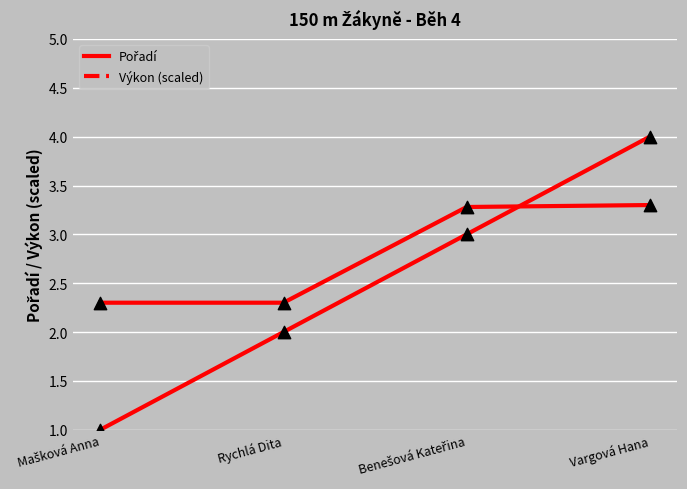

Which series has the largest total across all categories?

Výkon (scaled)